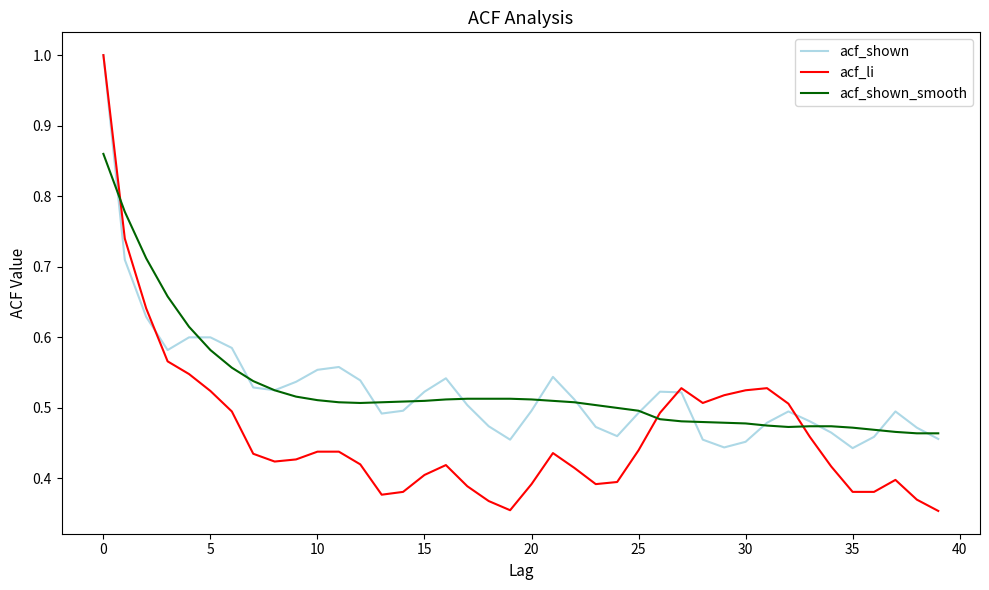

What is the highest value of the acf_shown series?

1.0